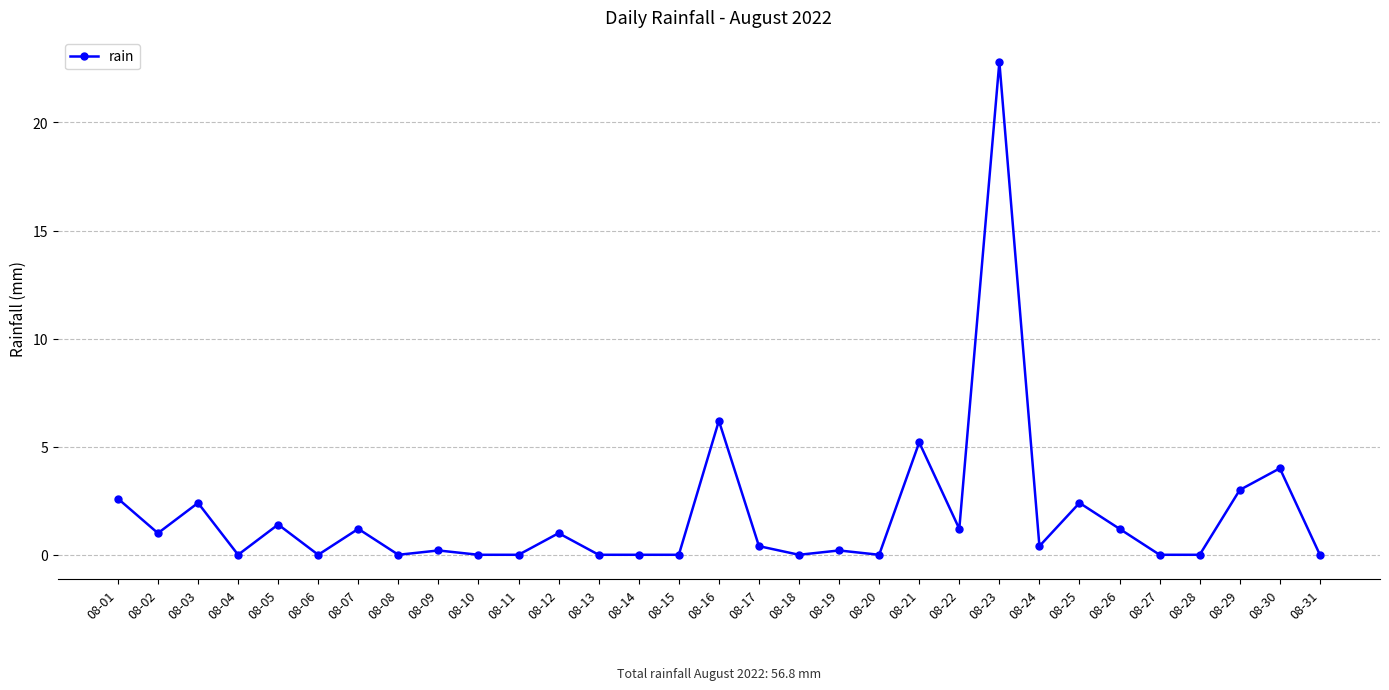

True or false: there are more than 0 points higher than both neighbors.

True